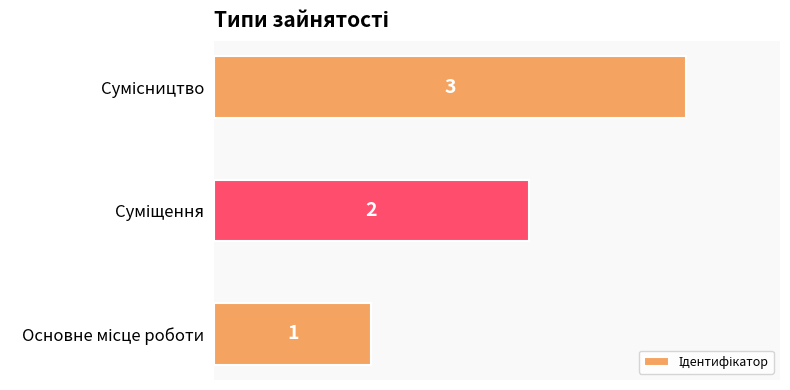

How many bars are there in total?

3